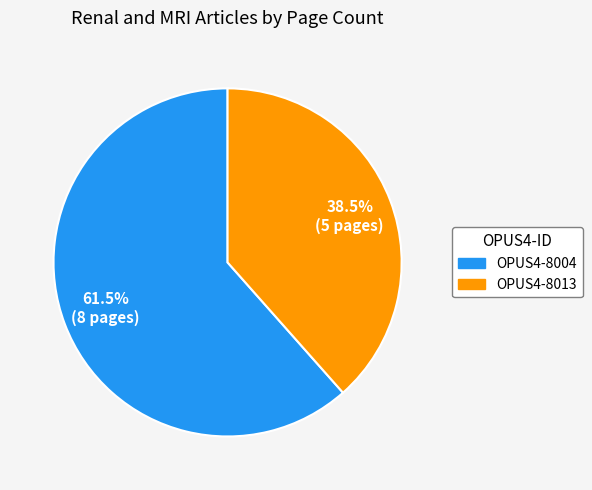

Count the number of slices in the pie.

2